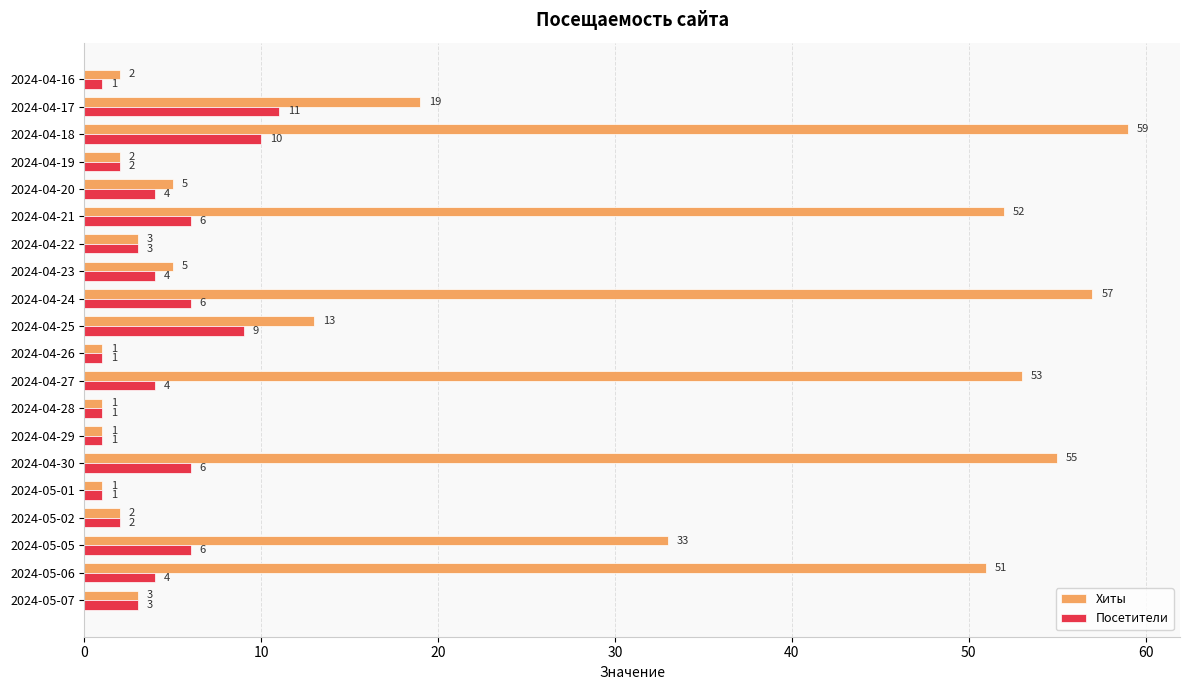

True or false: Хиты has a value of 3 at 2024-05-07.

True